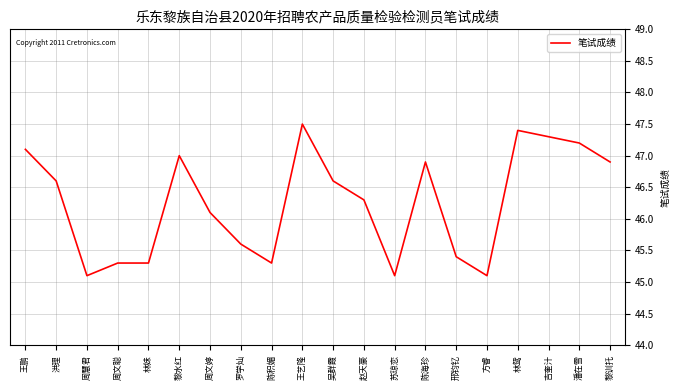

What is the maximum value shown in the chart?

47.5